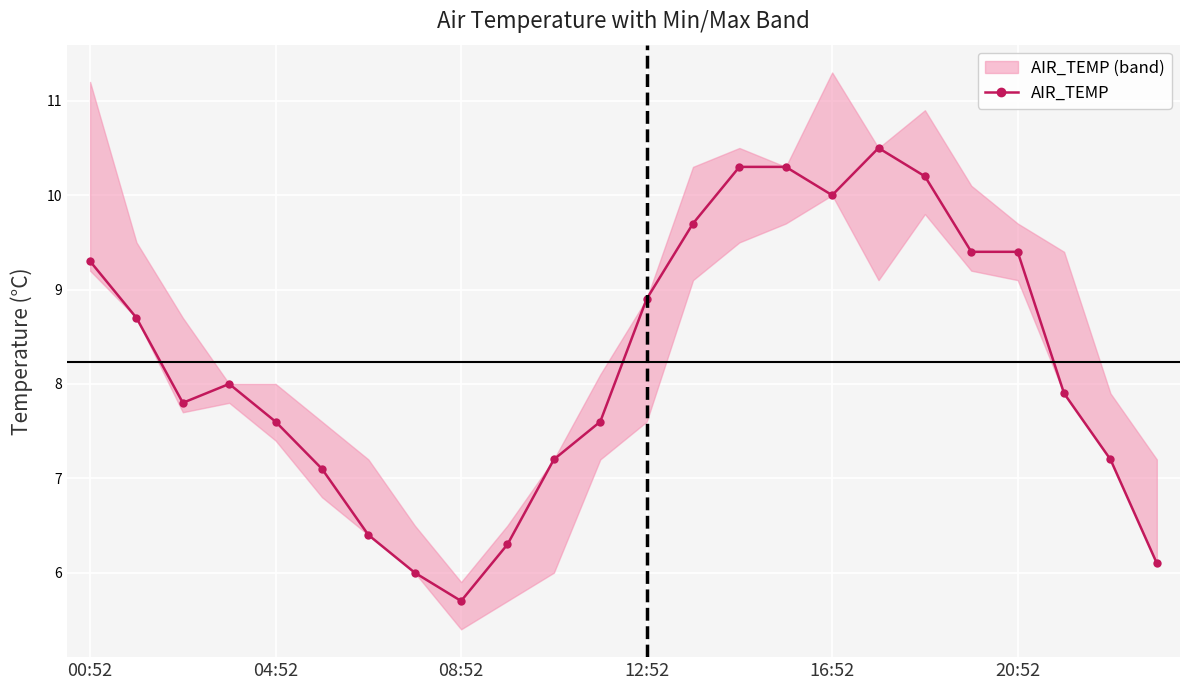

What position from the right is 00:52?

24